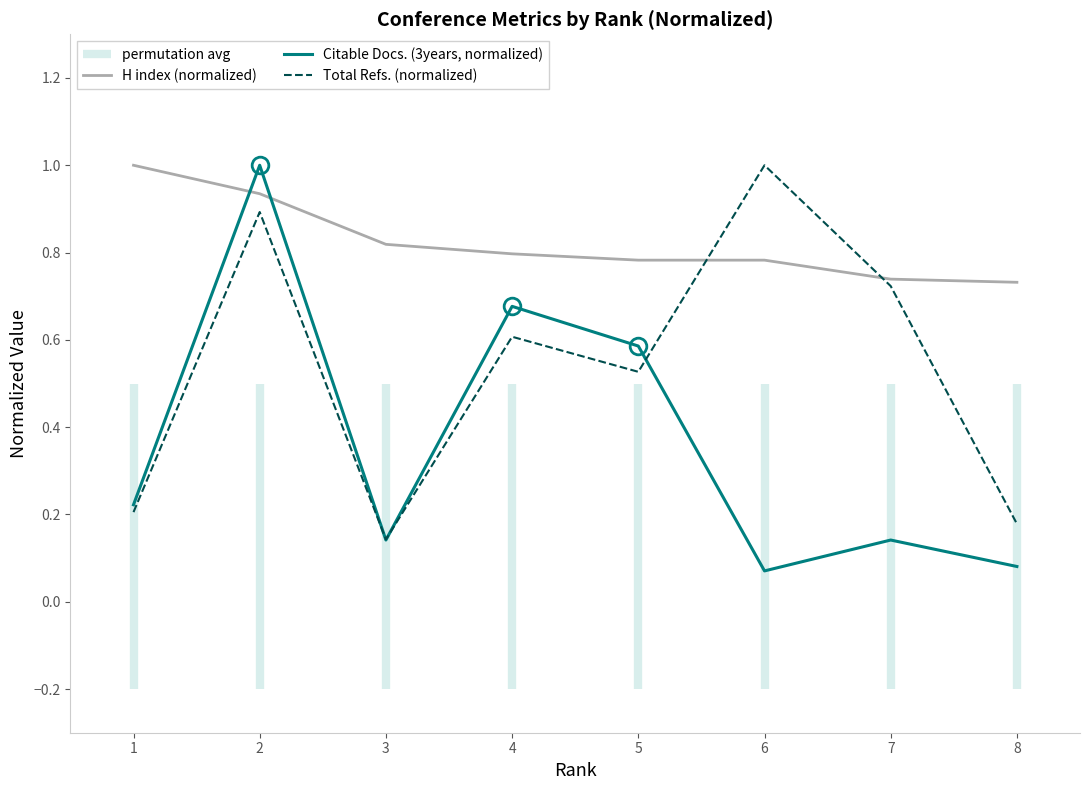

True or false: Total Refs. (normalized) and H index (normalized) cross at least once.

True